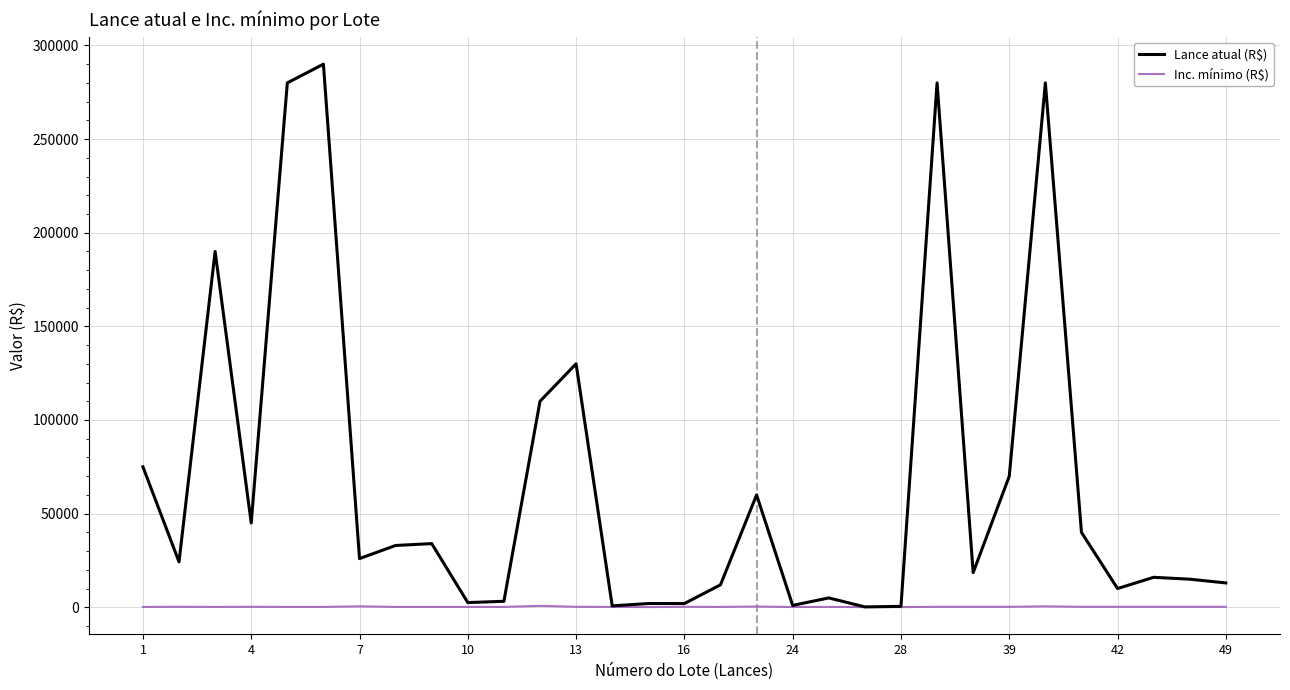

What are all the series names shown in the legend?

Lance atual (R$), Inc. mínimo (R$)